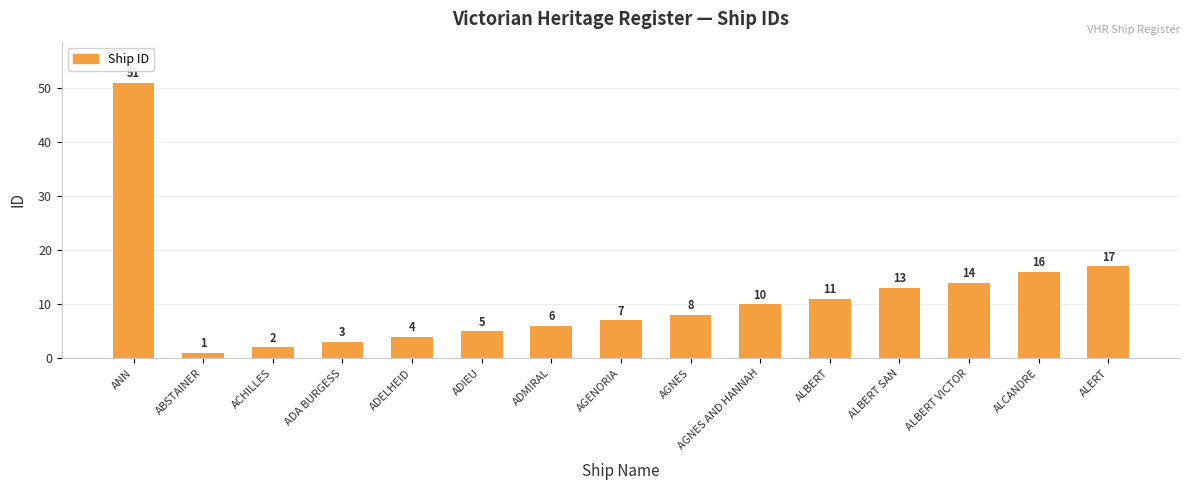

Are the bars grouped side by side (vs. stacked)?

No